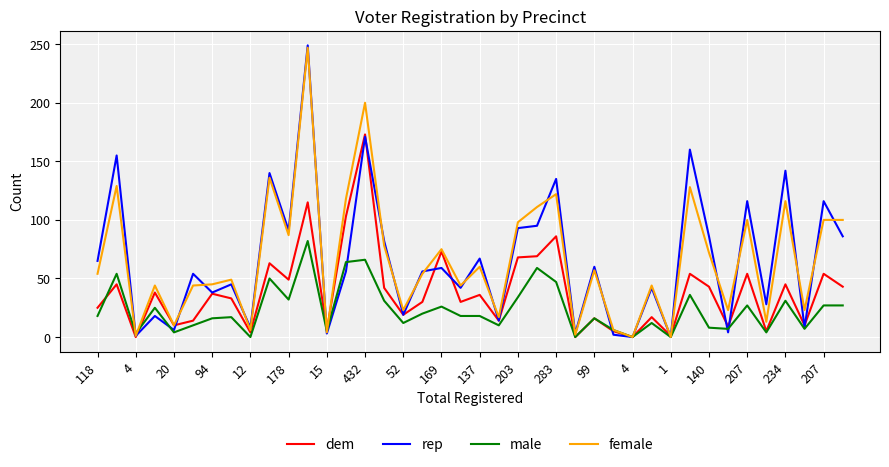

Which series has the largest range (max minus min)?

rep